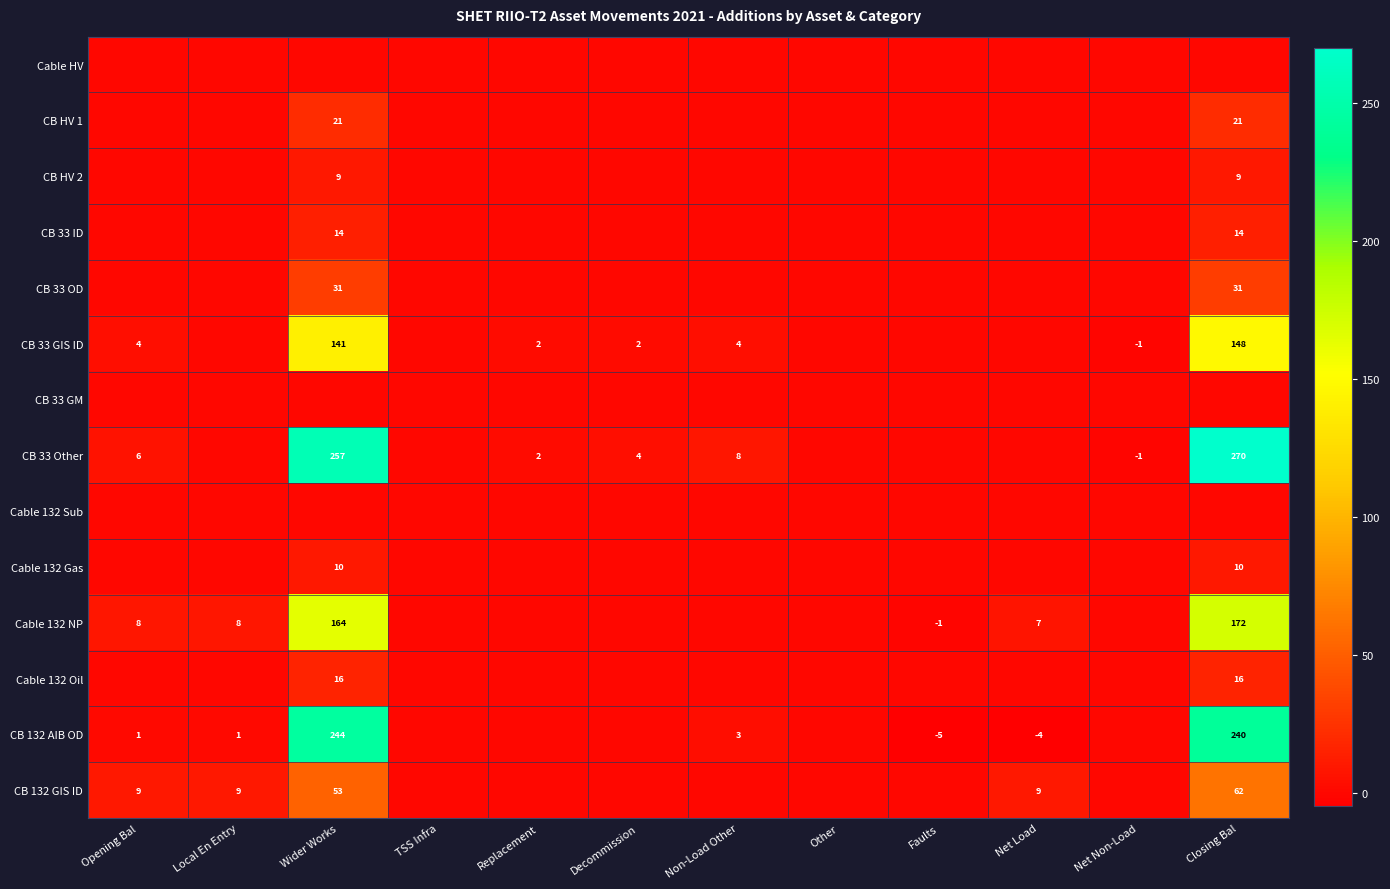

The CB 33 Other series shows 0 at Net Non-Load. True or false?

False